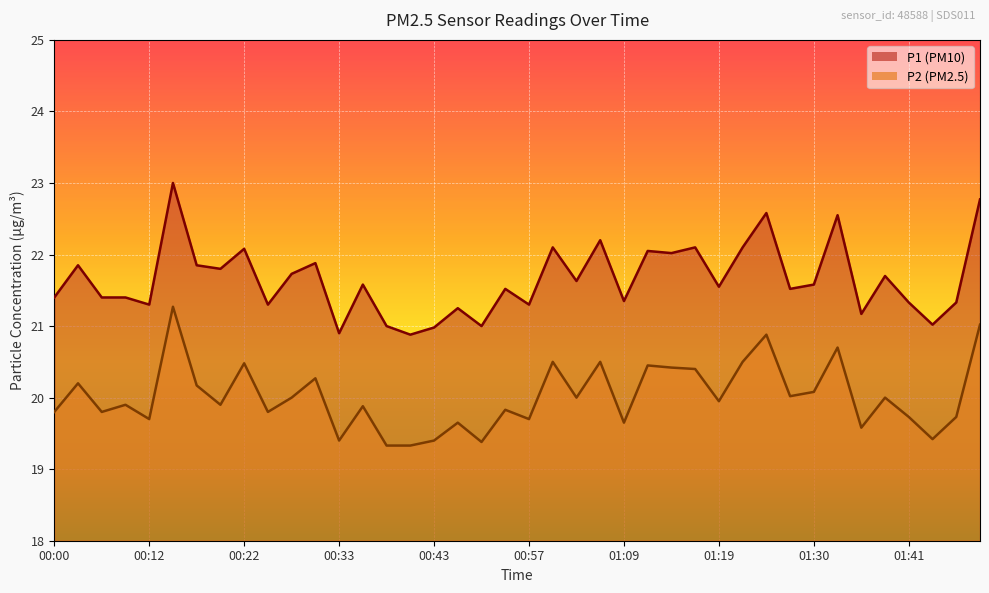

True or false: P2 has a value of 29.6 at 01:30.

False